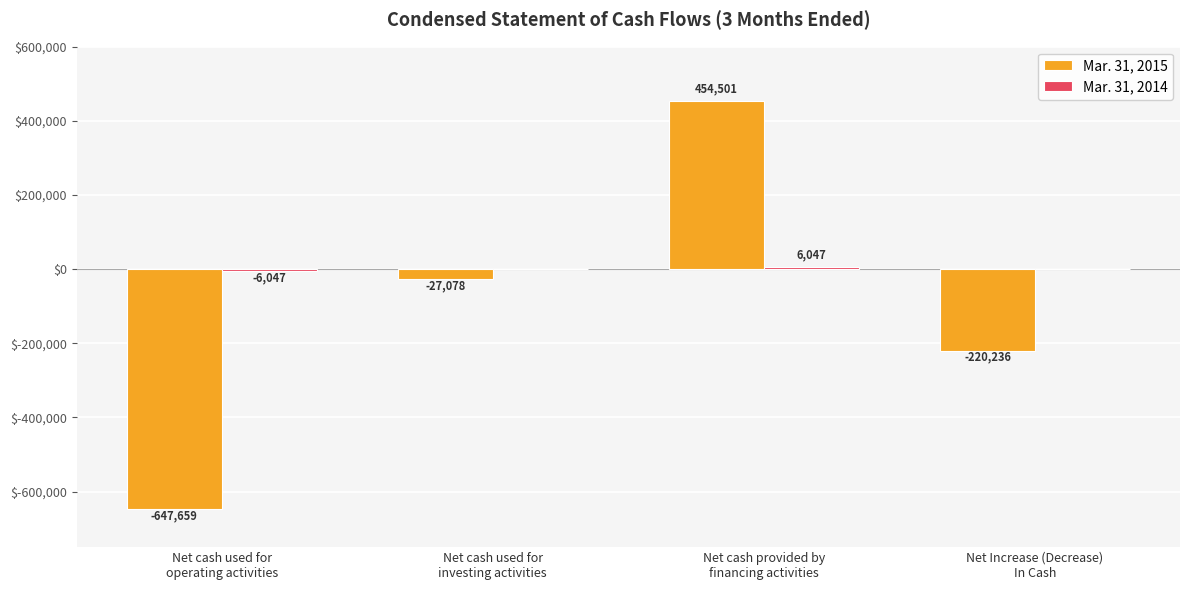

Read the Mar. 31, 2015 value at Net Increase (Decrease)
In Cash, to the nearest 100.

-220200